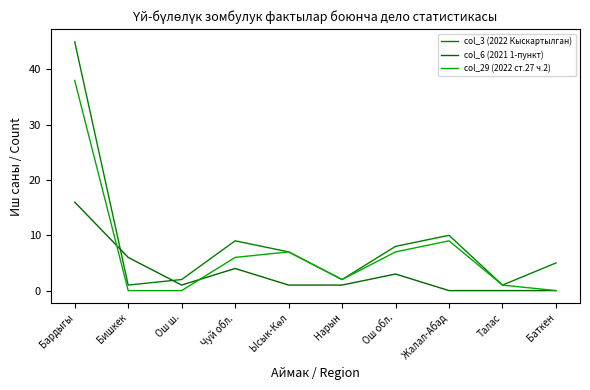

Is the value of col_29 (2022 ст.27 ч.2) at Бишкек greater than the value of col_3 (2022 Кыскартылган) at Ош ш.?

No